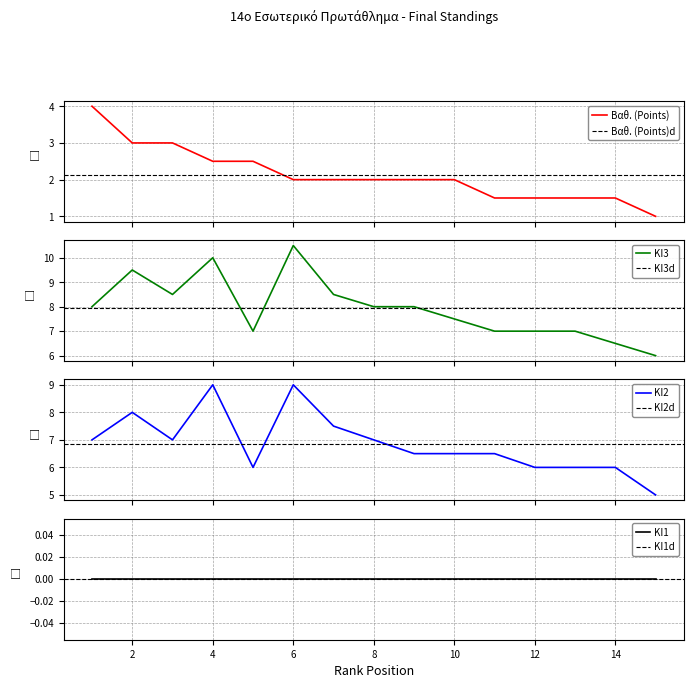

What is the difference between the second highest and second lowest values in the ΚΙ3 series?

3.5